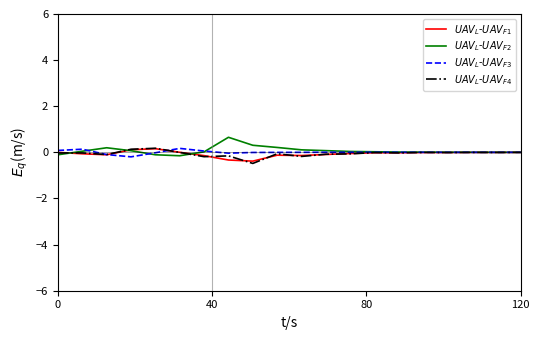

What is the maximum value shown in the chart?

0.7